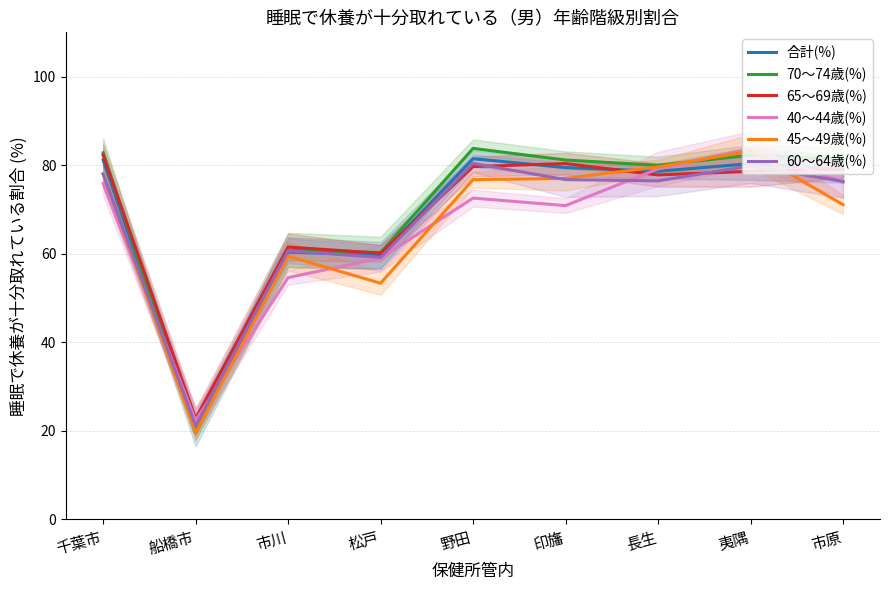

Is it true that 40～44歳(%) equals 127.4 at 野田?

False